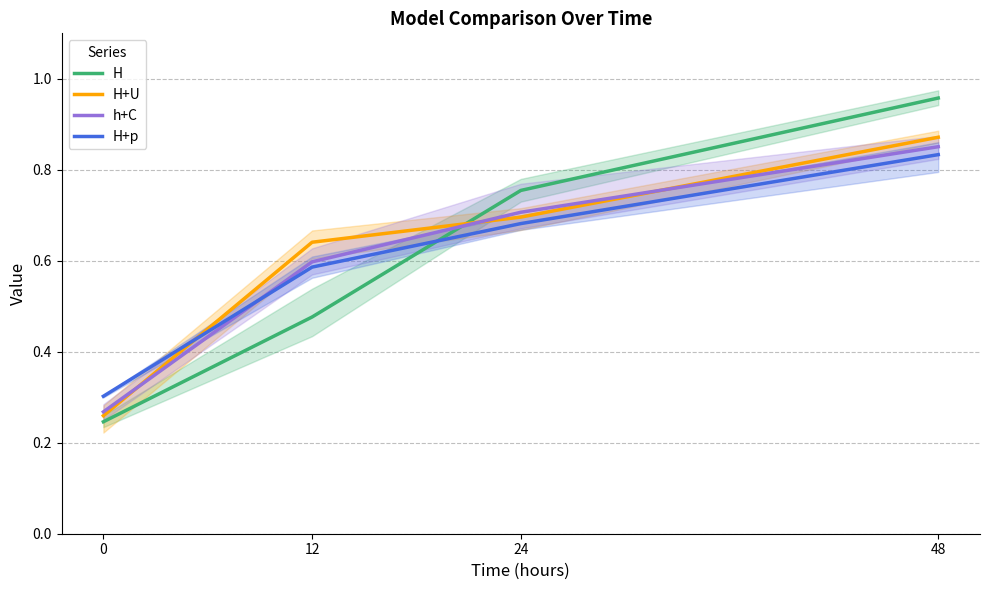

Which category has the highest value across all series?

48